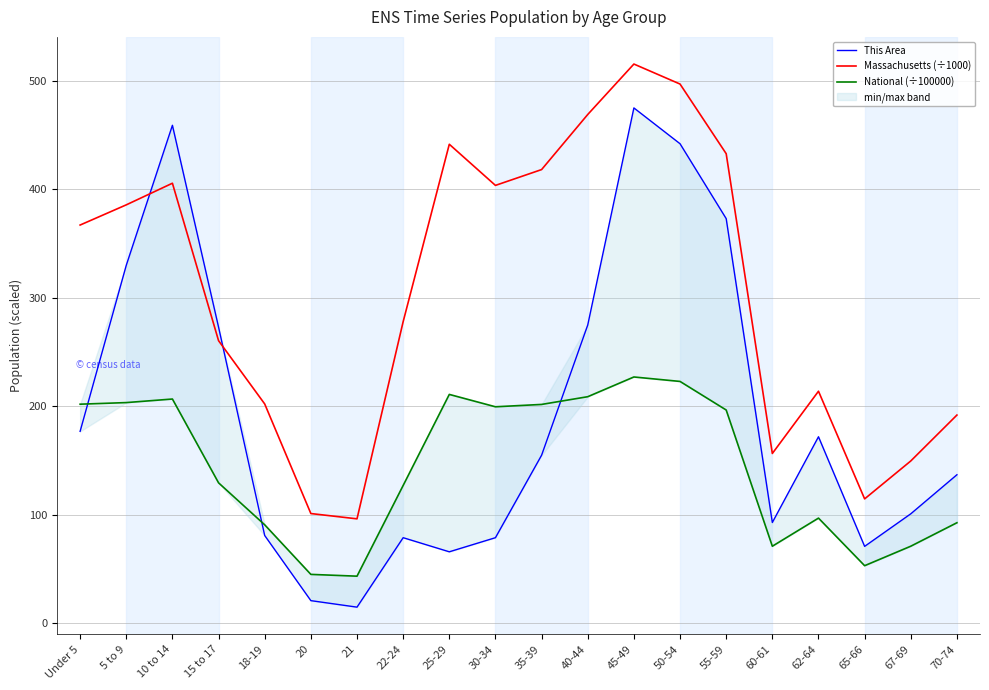

At which label is Massachusetts (÷1000) closest to 305?

22-24